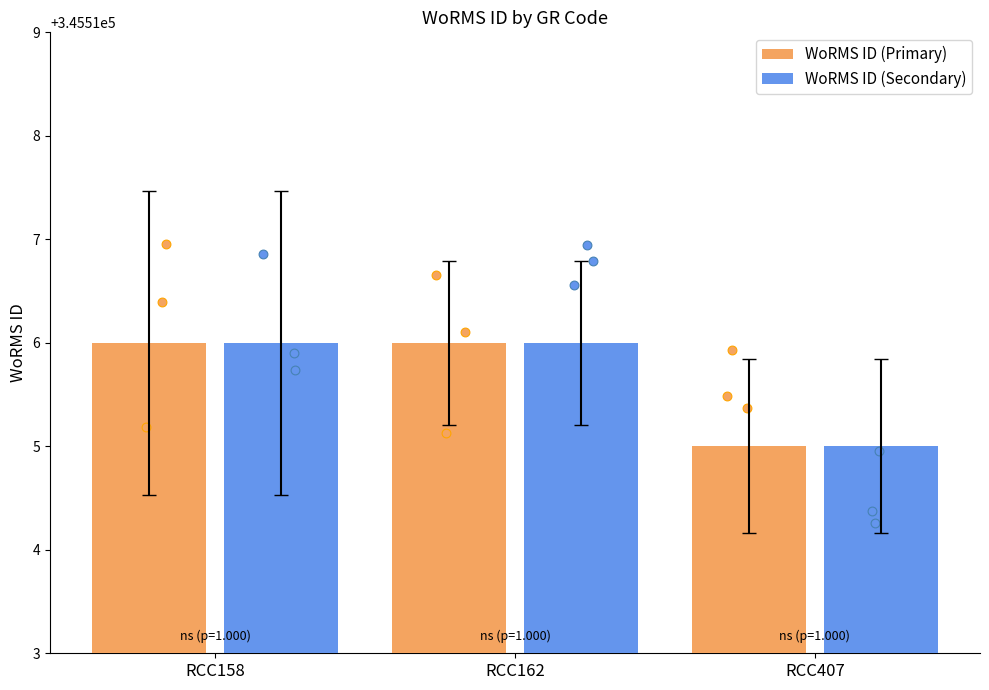

What are all the series names shown in the legend?

WoRMS ID (Primary), WoRMS ID (Secondary)